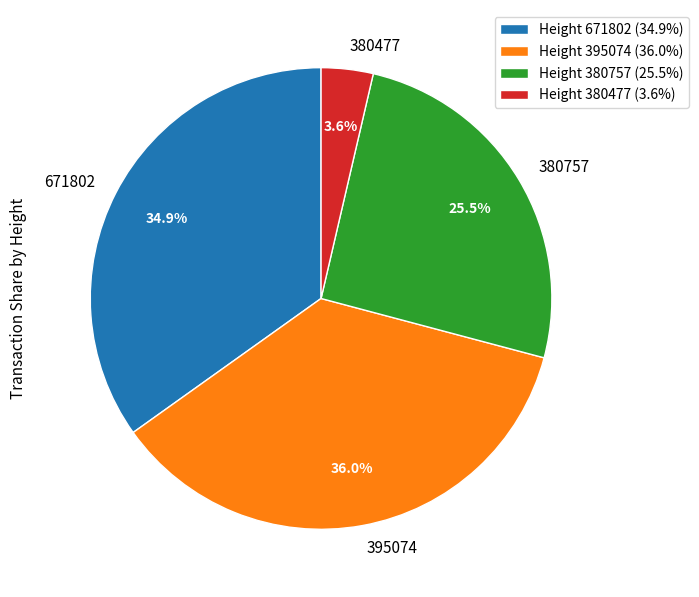

Which category has the biggest portion of the pie?

395074